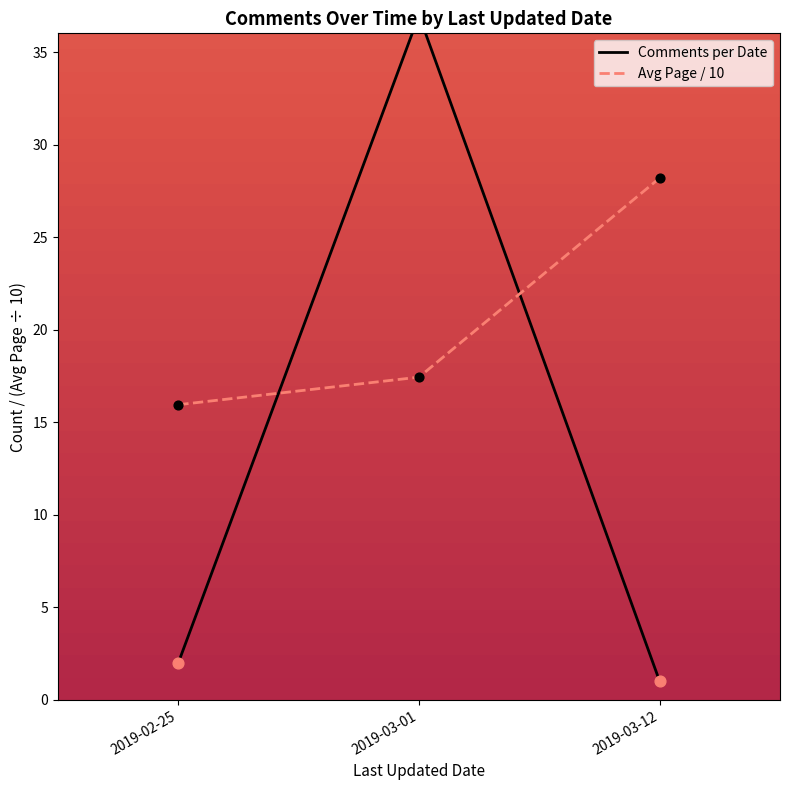

What are all the series names shown in the legend?

Comments per Date, Avg Page / 10